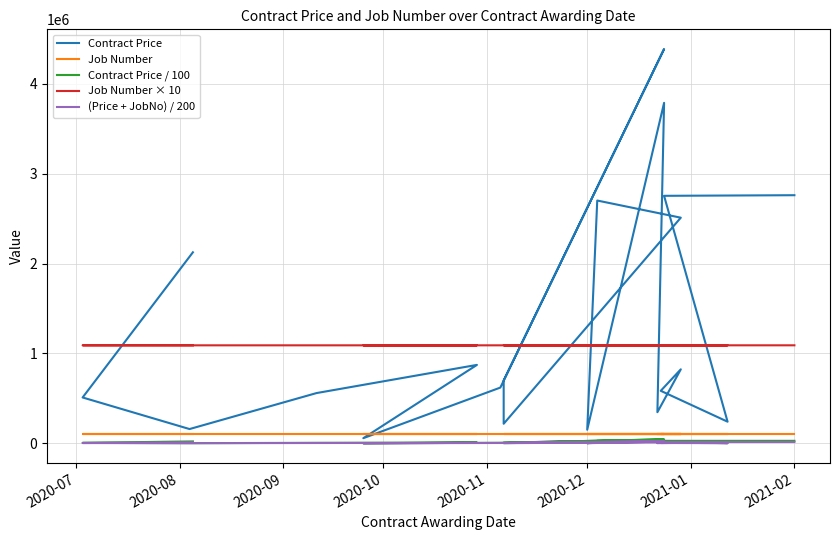

How many distinct data groups are displayed?

5